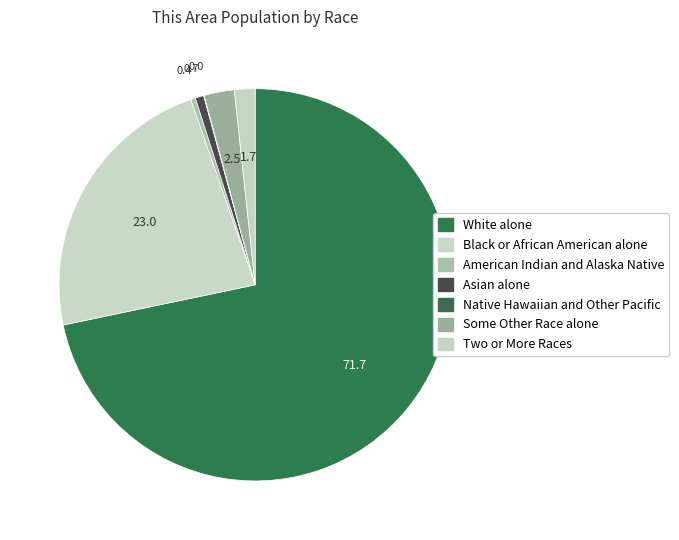

To the nearest percent, what percentage of the pie is Two or More Races?

2%